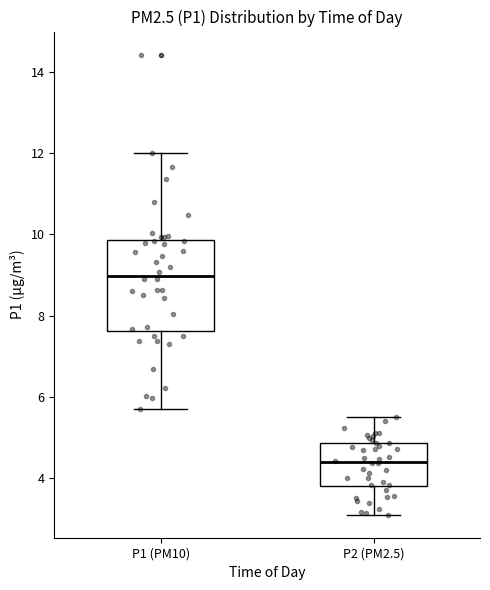

Which box's median line is the highest?

P1 (PM10)